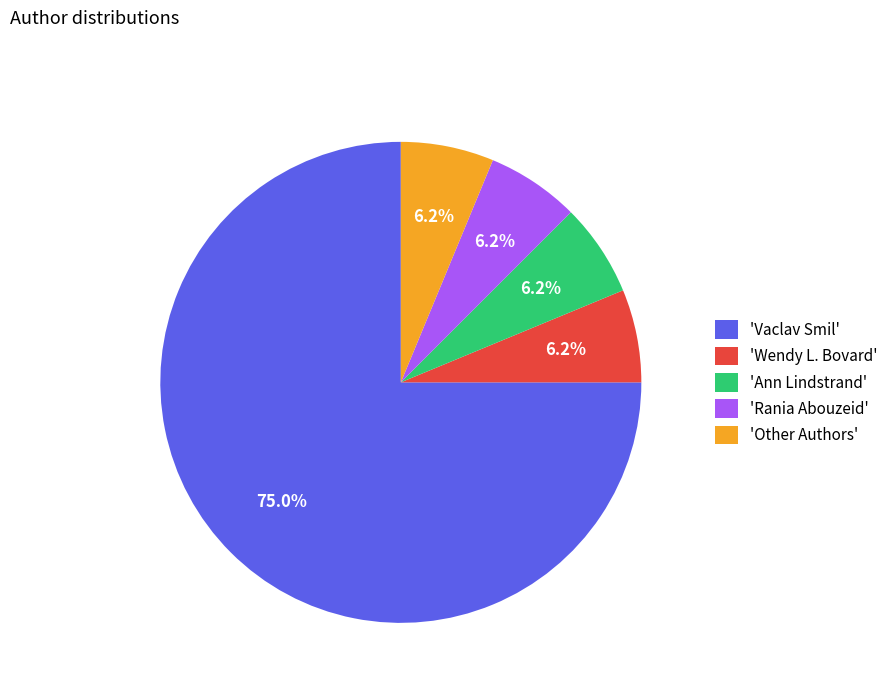

How many segments does this pie chart have?

5